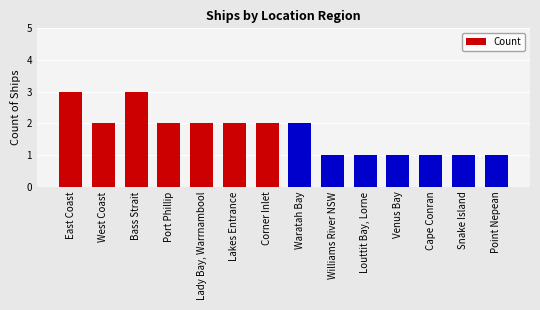

How many values are below 2?

6